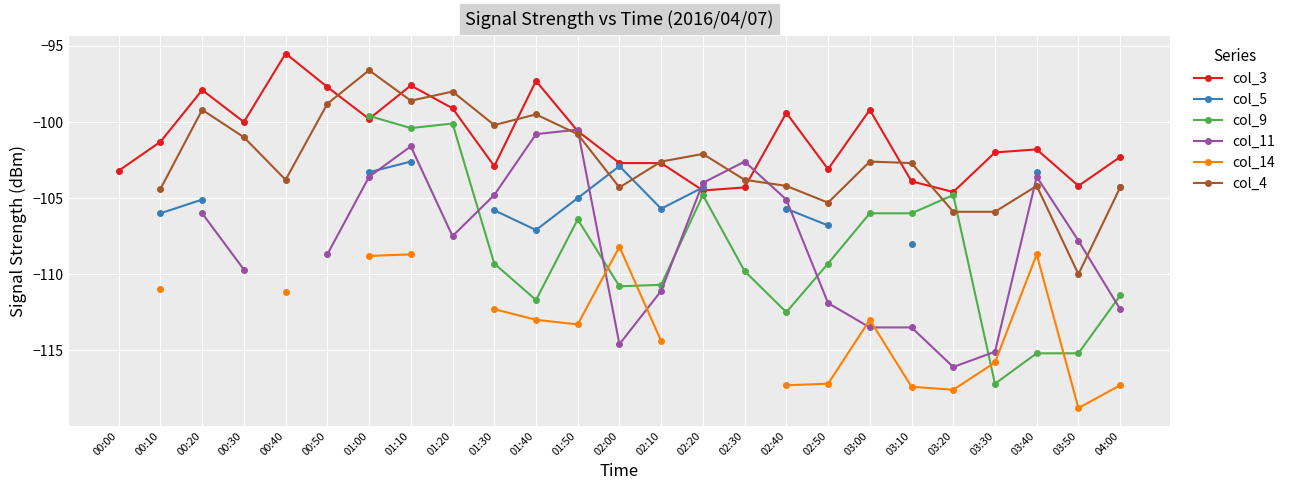

What is the difference between the highest and lowest values at 00:30?

9.7